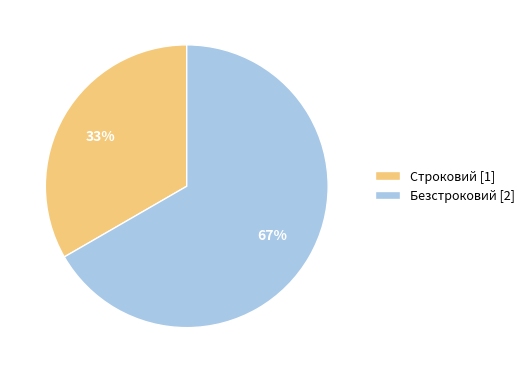

Which slice is the smallest?

Строковий